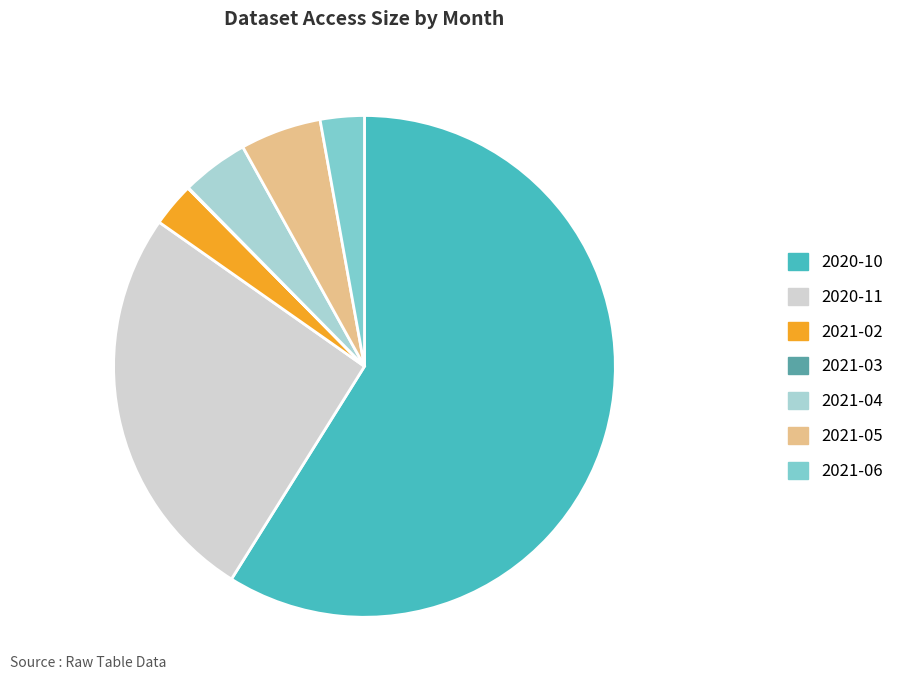

True or false: 2020-11 accounts for 36% of the total.

False